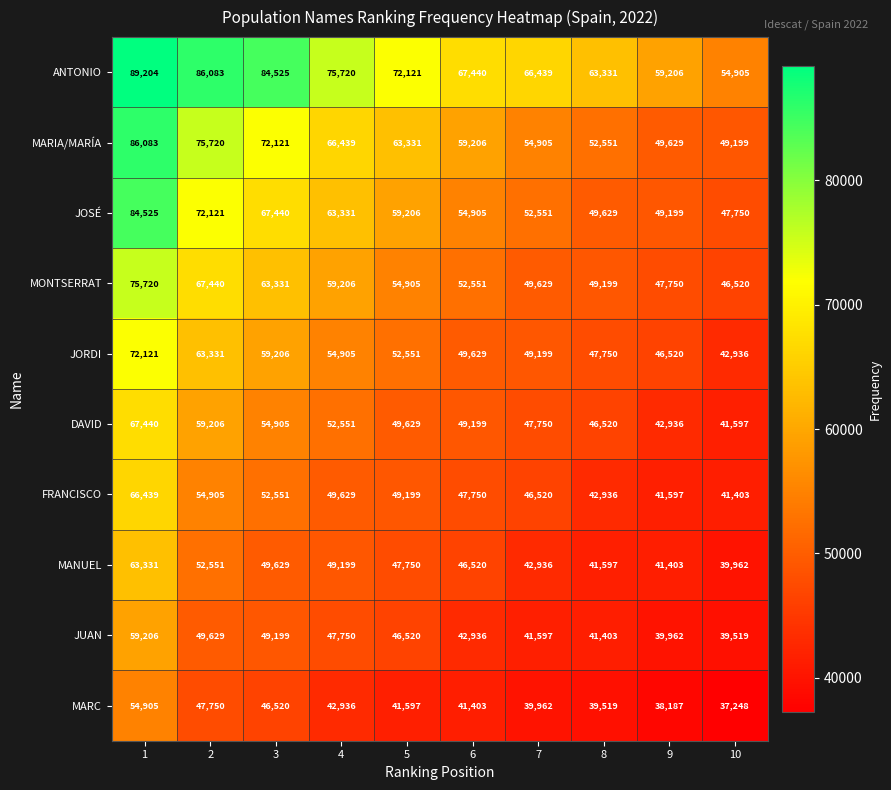

Read the MARC value at 10, to the nearest 100.

37200